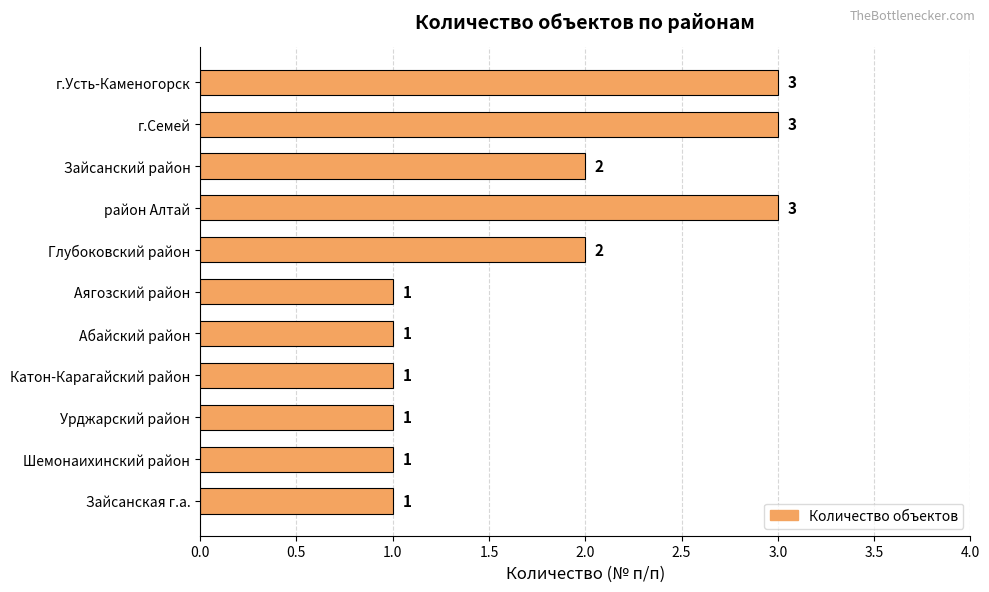

Reading top to bottom, transcribe all the data shown in this chart.

3	3	2	3	2	1	1	1	1	1	1